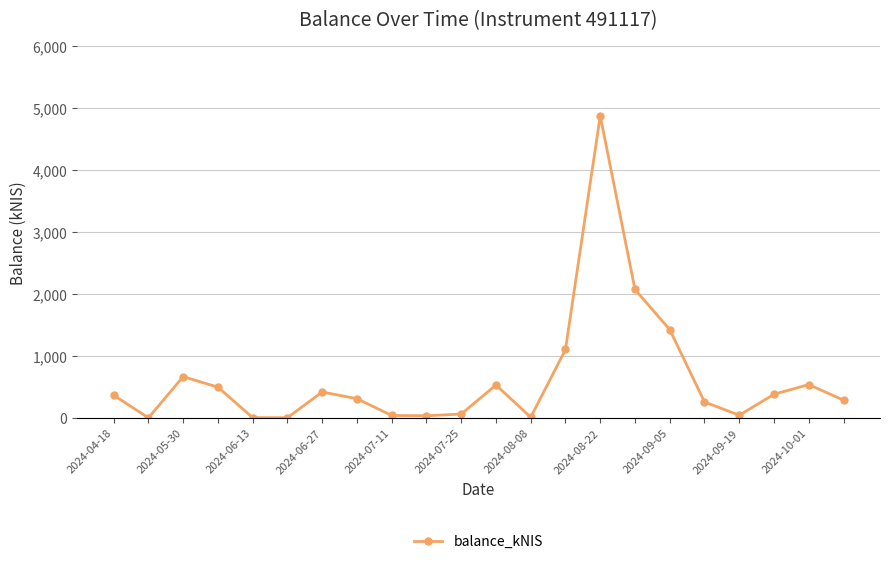

What is the maximum value shown in the chart?

4873.9